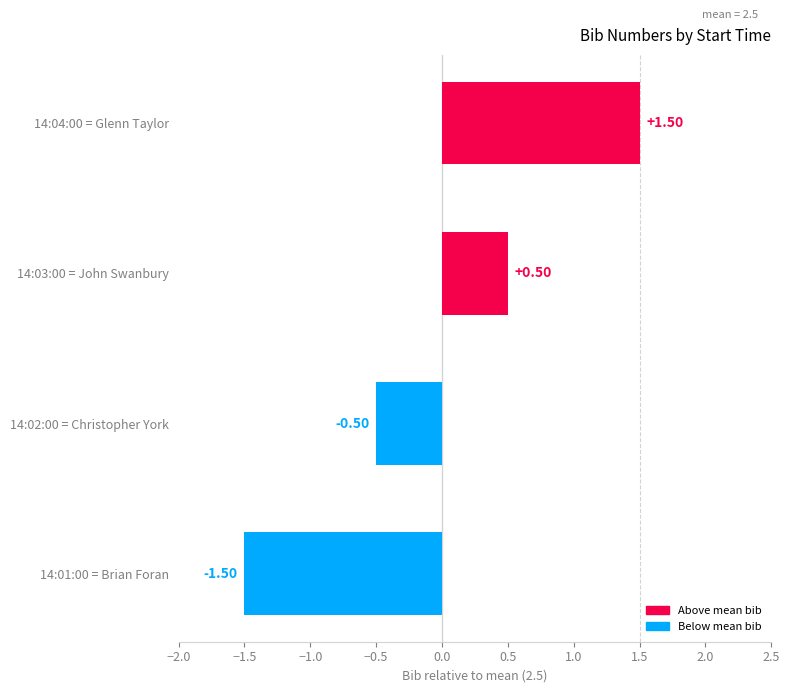

How many negative values are there?

2